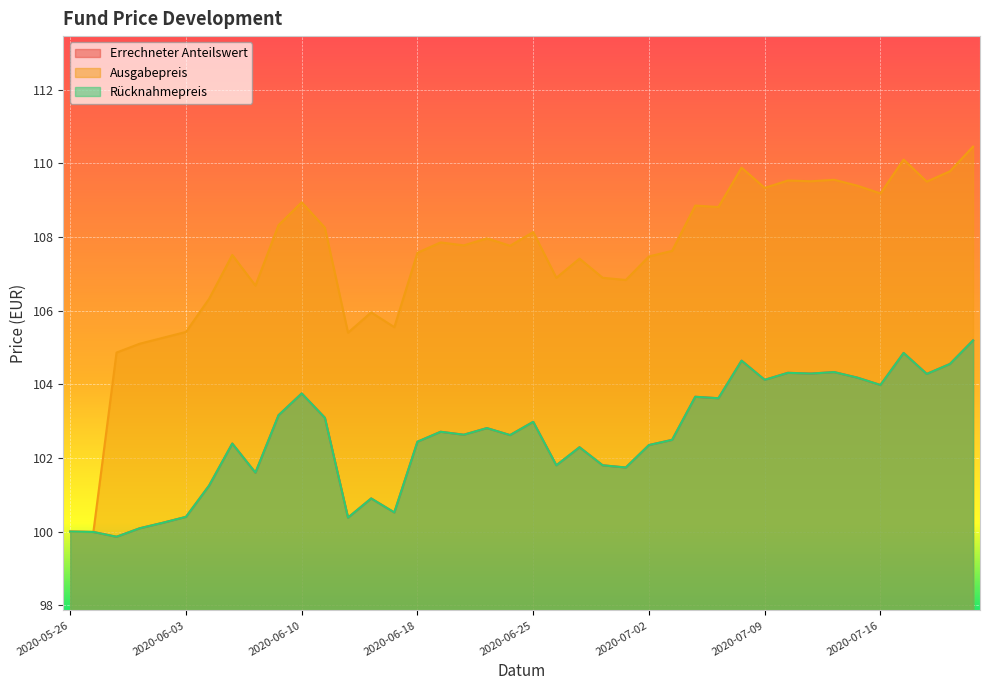

Where is the first local minimum for Ausgabepreis?

2020-05-27